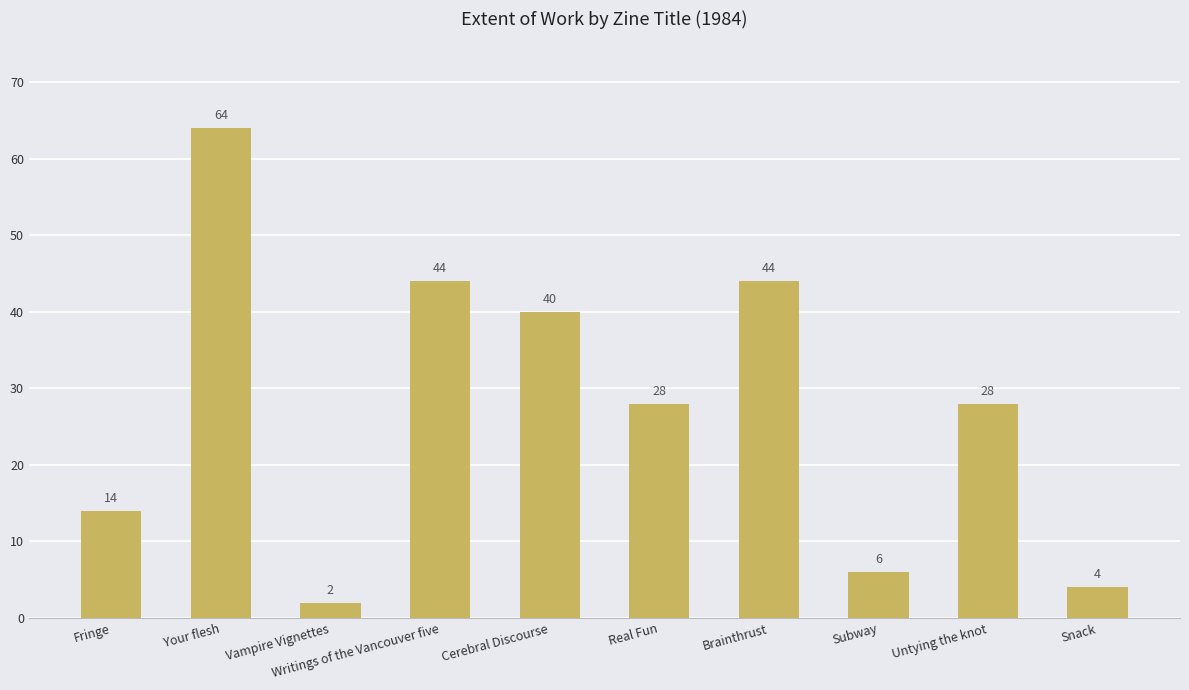

Between Snack and Brainthrust, which is larger?

Brainthrust